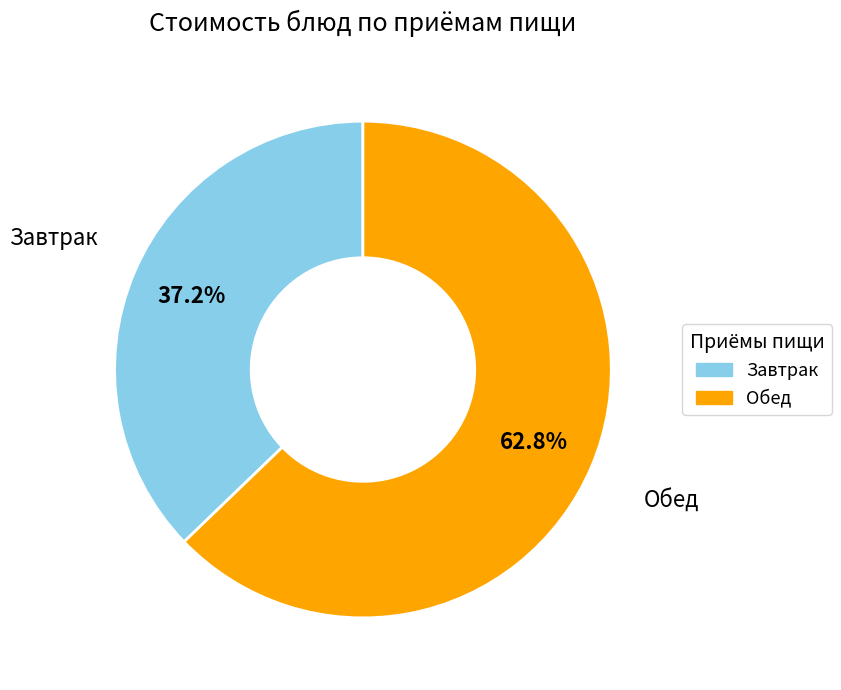

How many segments does this pie chart have?

2